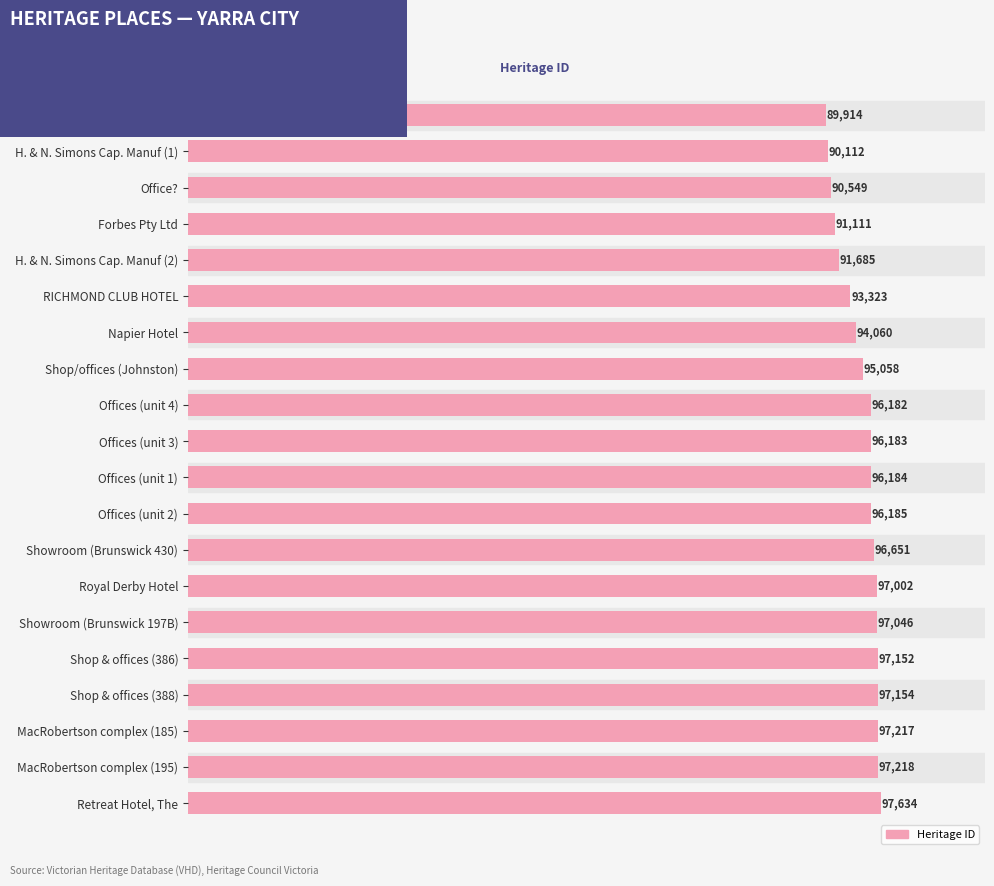

What position from the bottom is Offices (unit 2)?

9